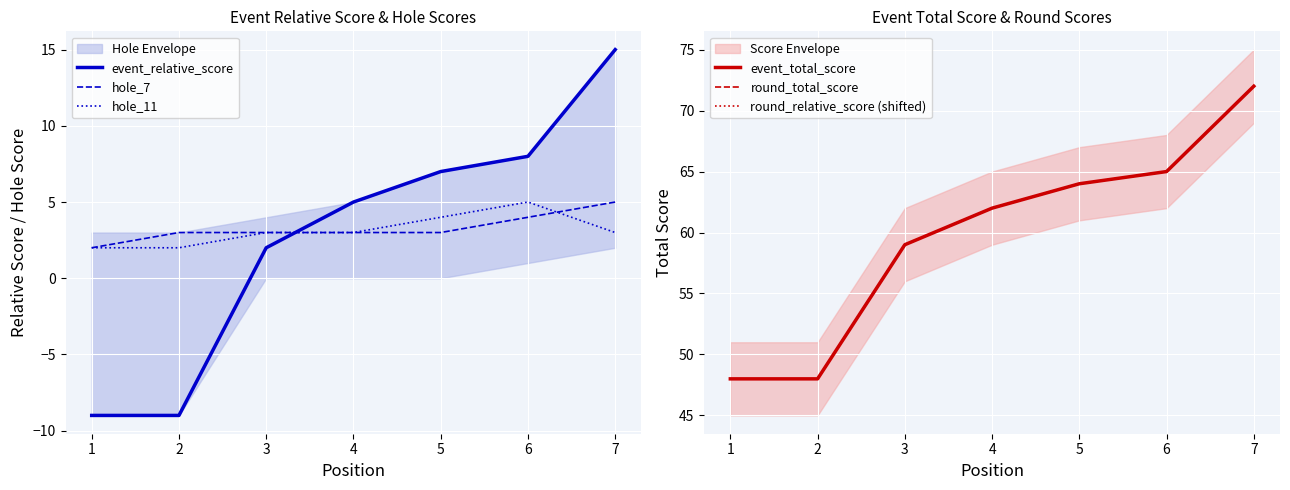

Which has a higher value, 3 or 2?

3